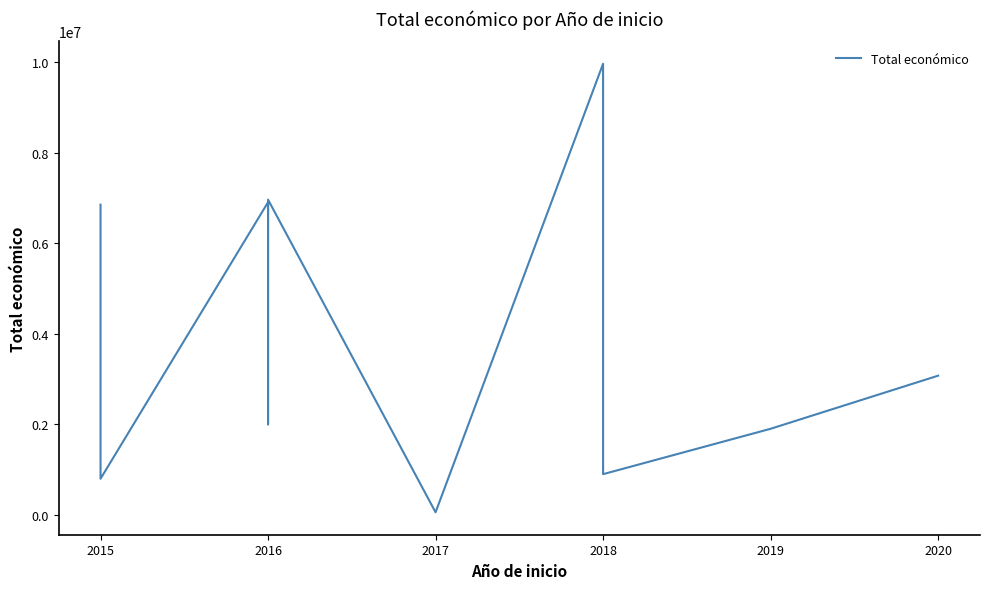

What is the difference between the values at 2019 and 2020?

1173797